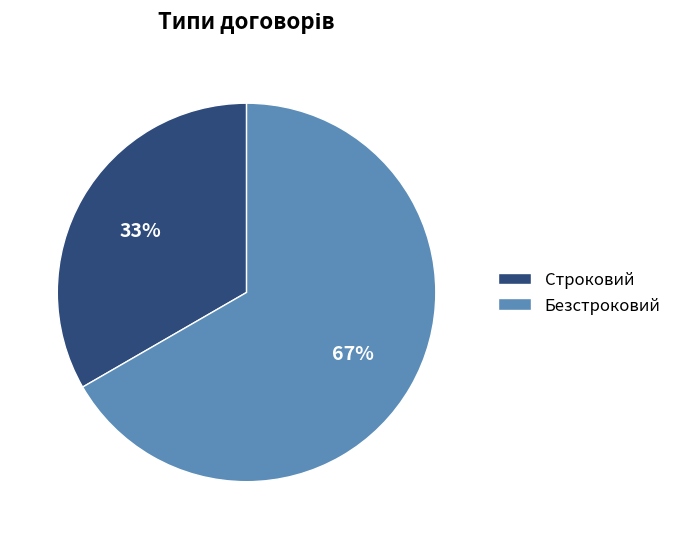

To the nearest percent, what portion does Безстроковий represent?

67%